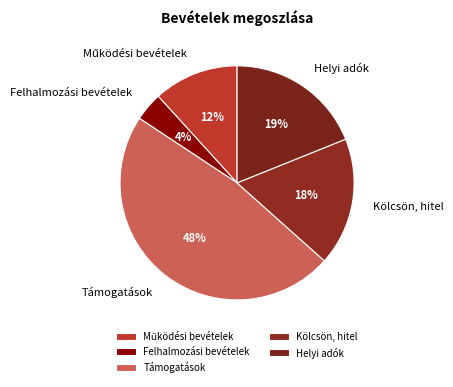

Between Kölcsön, hitel and Támogatások, which is larger?

Támogatások